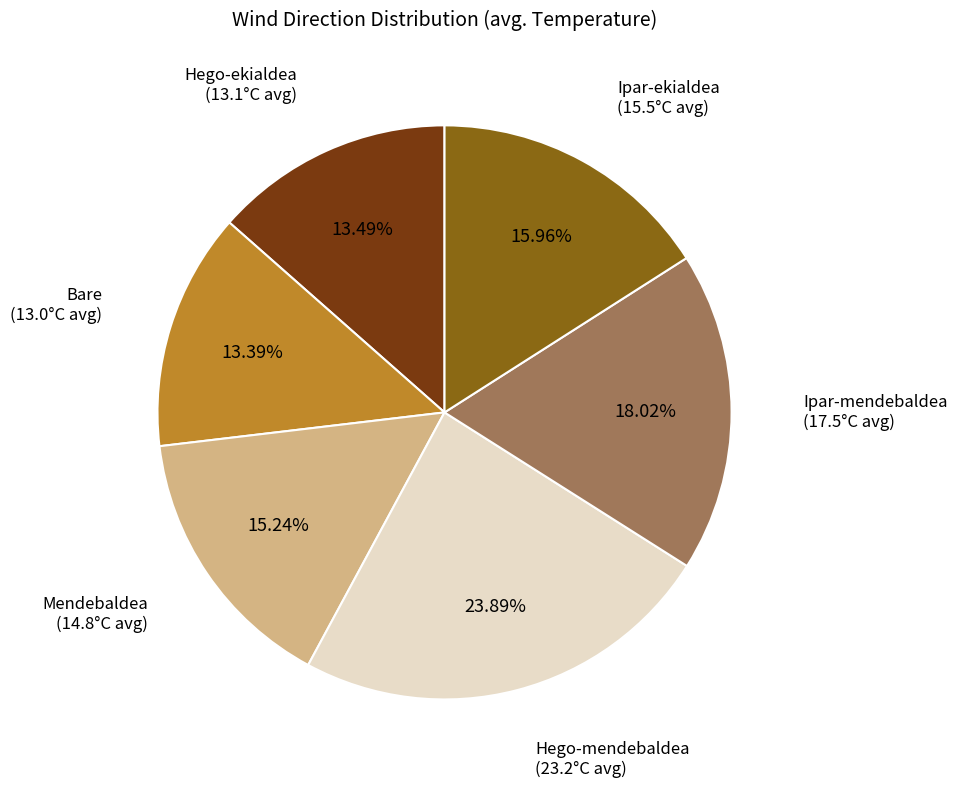

Is there a majority slice in this chart?

No